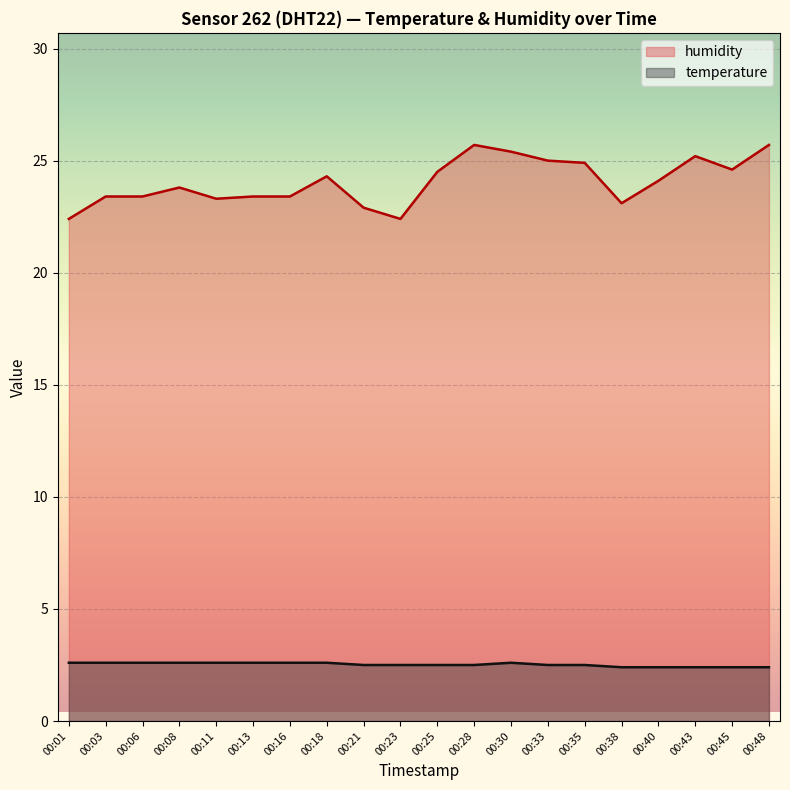

How many values in the humidity series are below 24?

10